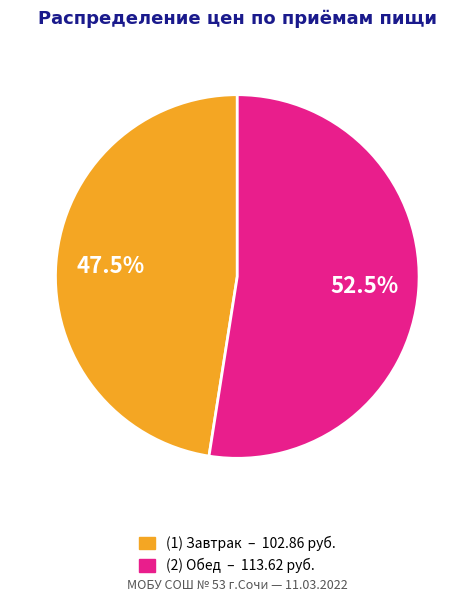

Is there any slice that represents more than half of the pie?

Yes